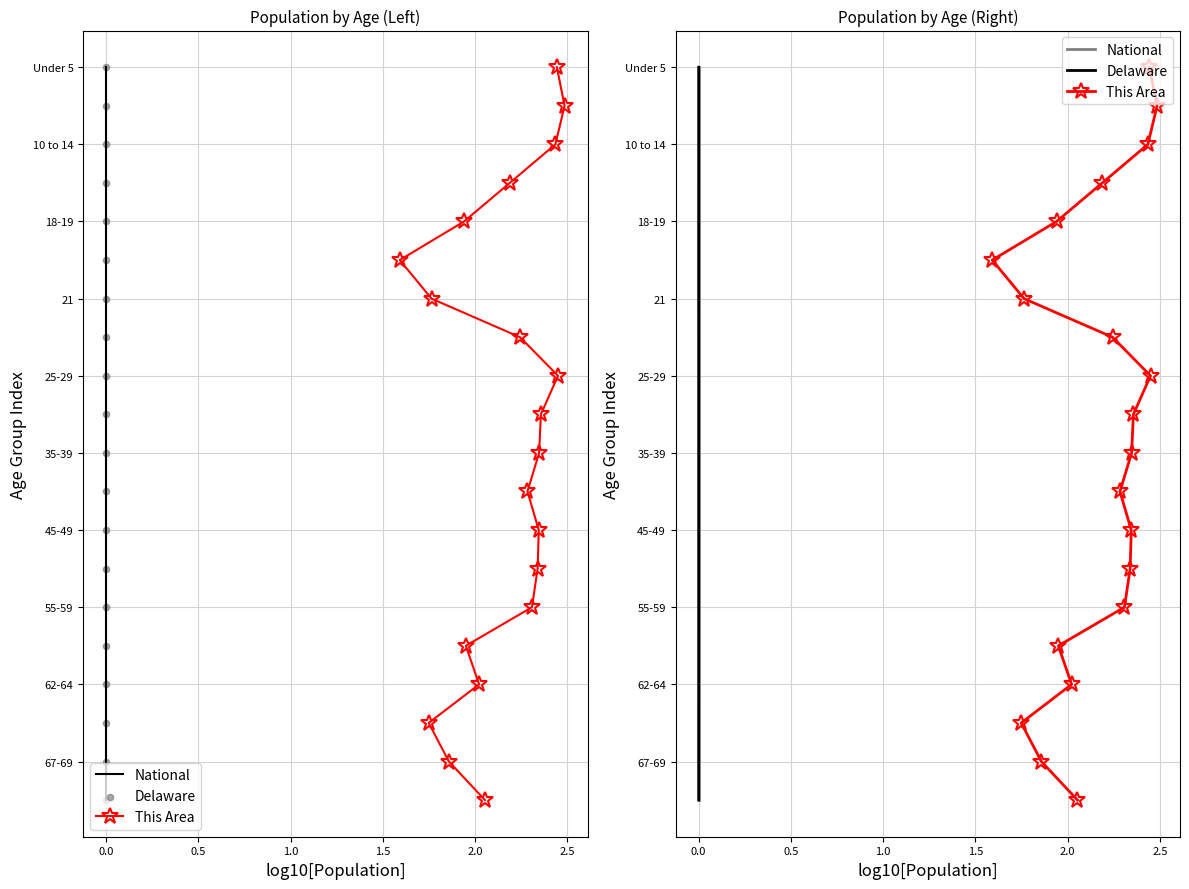

What are all the series names shown in the legend?

National, This Area, Delaware